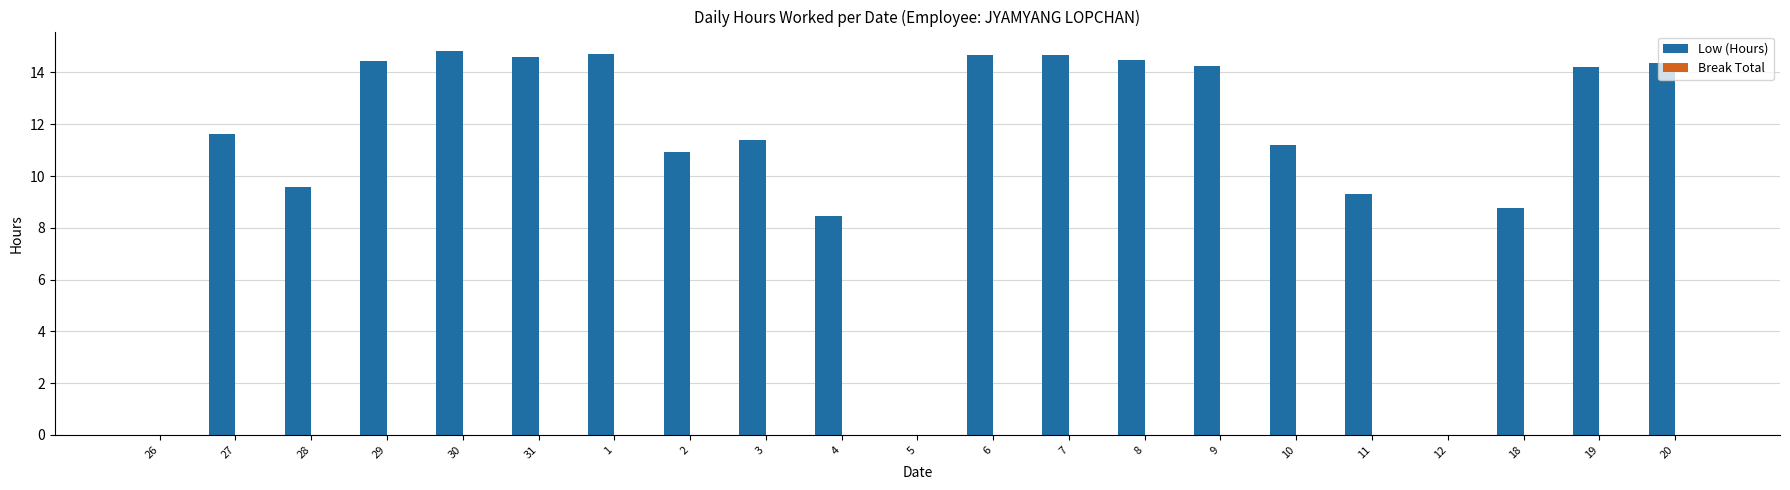

Between 27 and 31, which is larger?

31